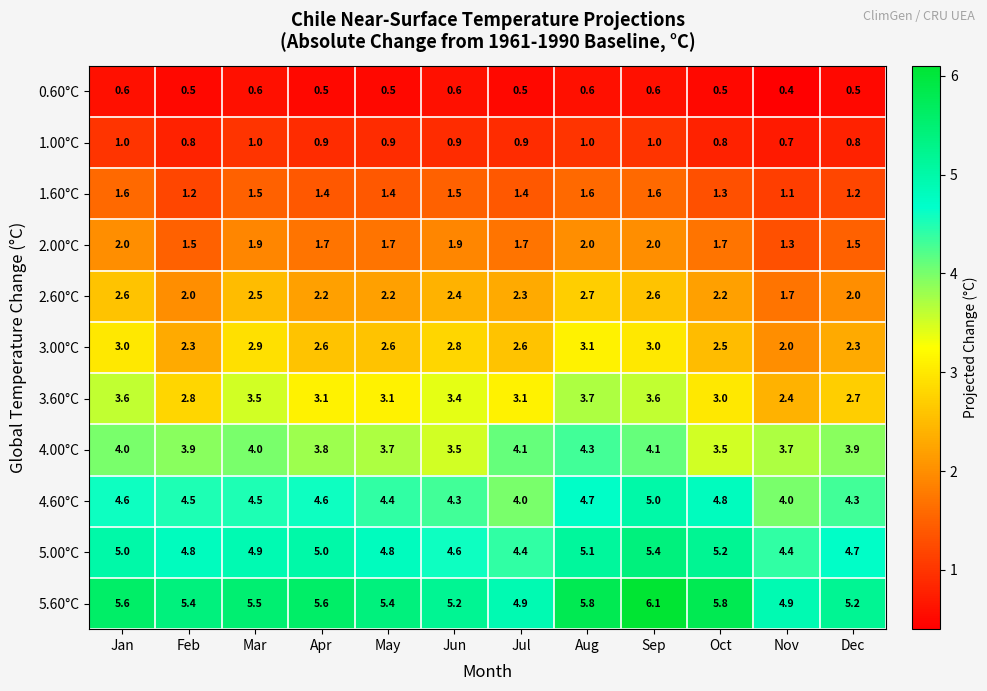

What is the average value of the 1.00°C series?

0.9